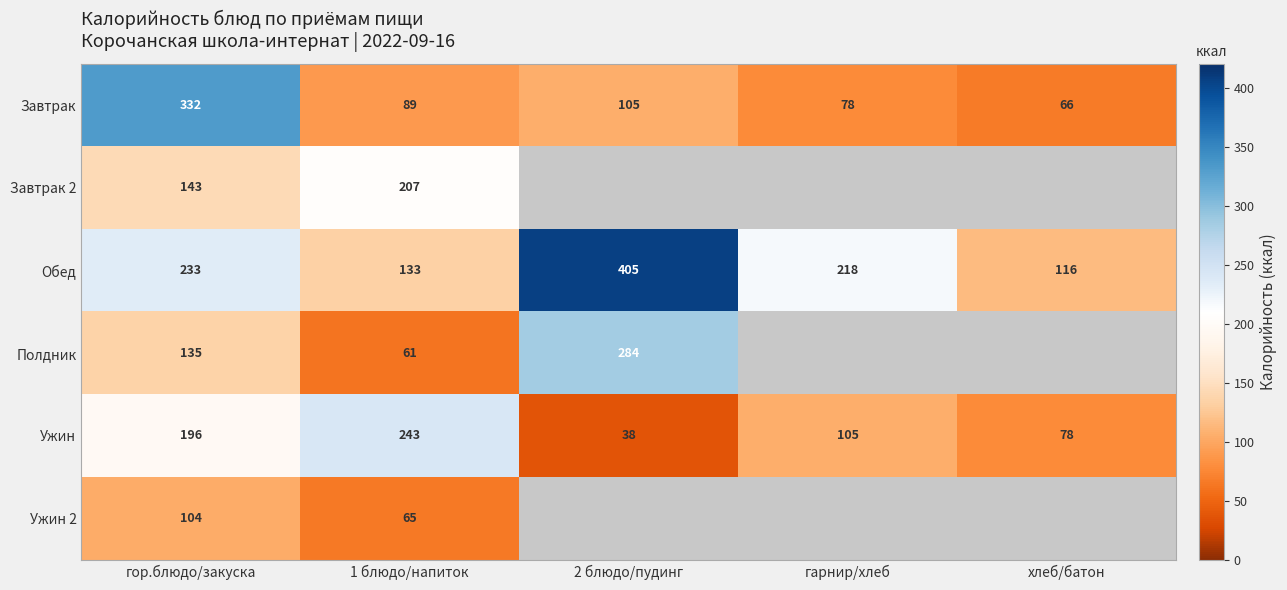

Count the number of categories in the chart.

5